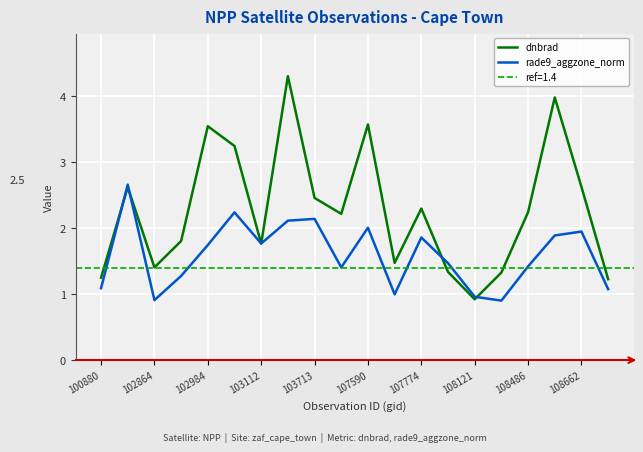

The value of rade9_aggzone_norm at 103112 is 1.8. True or false?

True